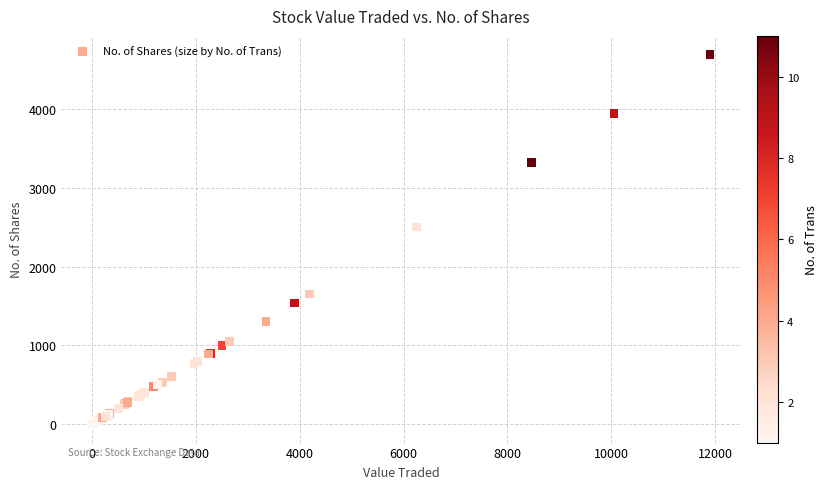

What Y value in the scatter plot is closest to 2346?

2500